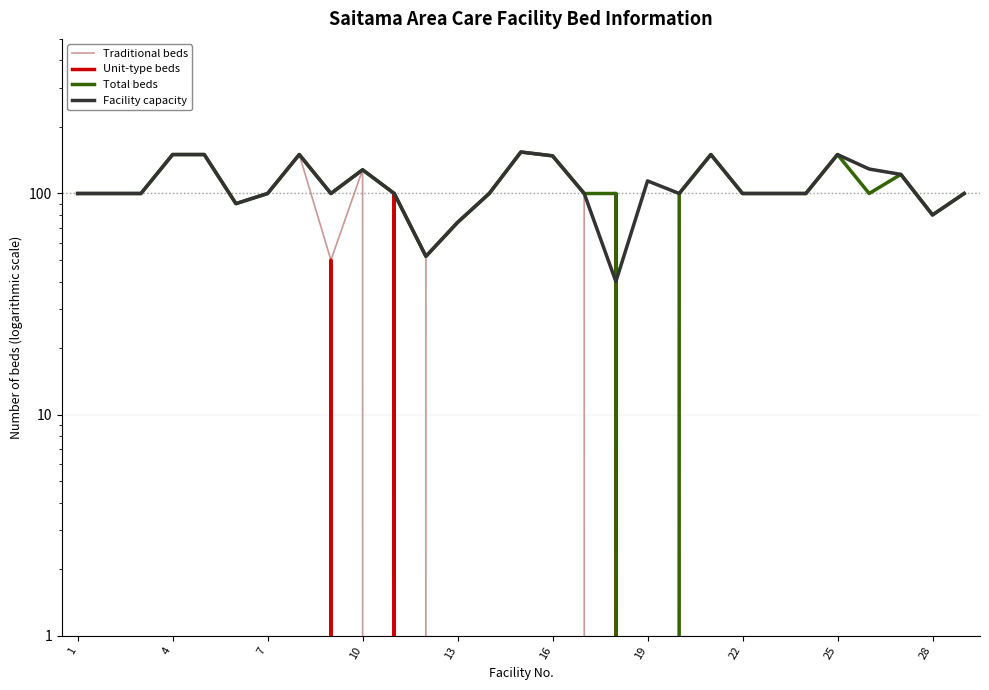

The Facility capacity series shows 149 at 7. True or false?

False